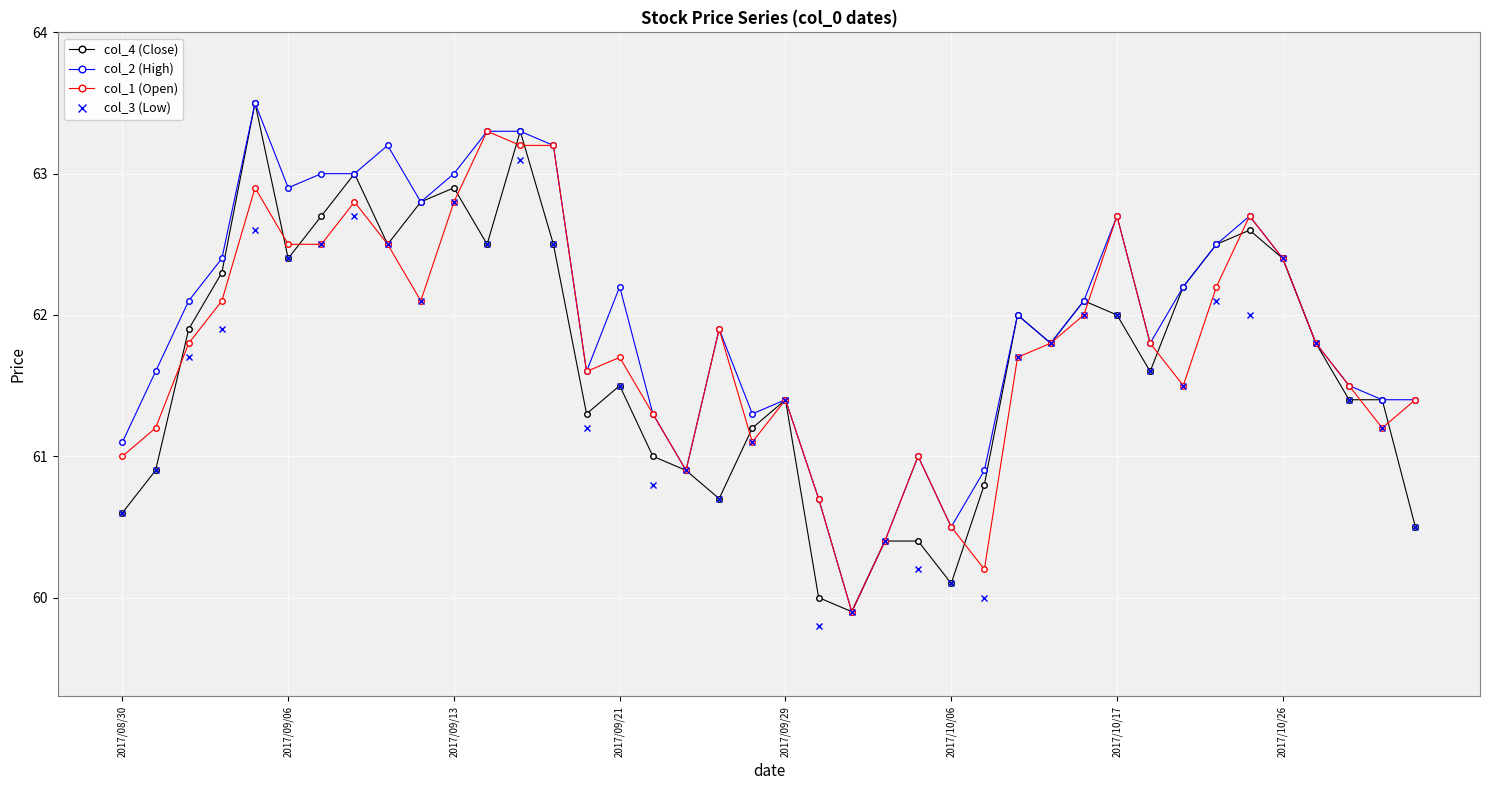

What is the maximum value for col_4 (Close)?

63.5